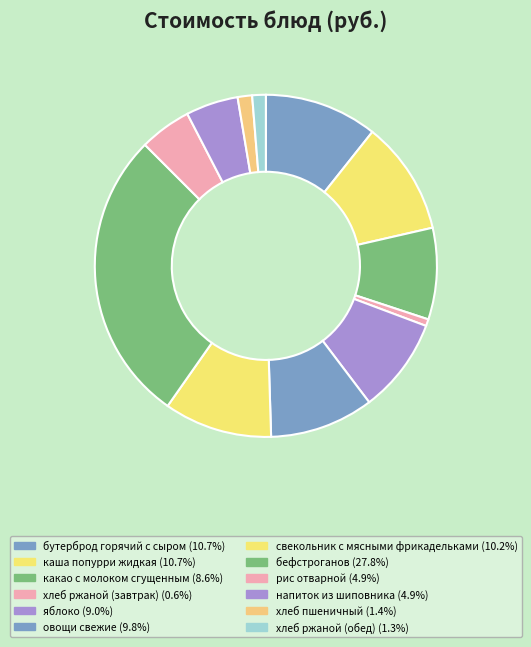

Is it true that рис отварной is 5% of the pie?

True